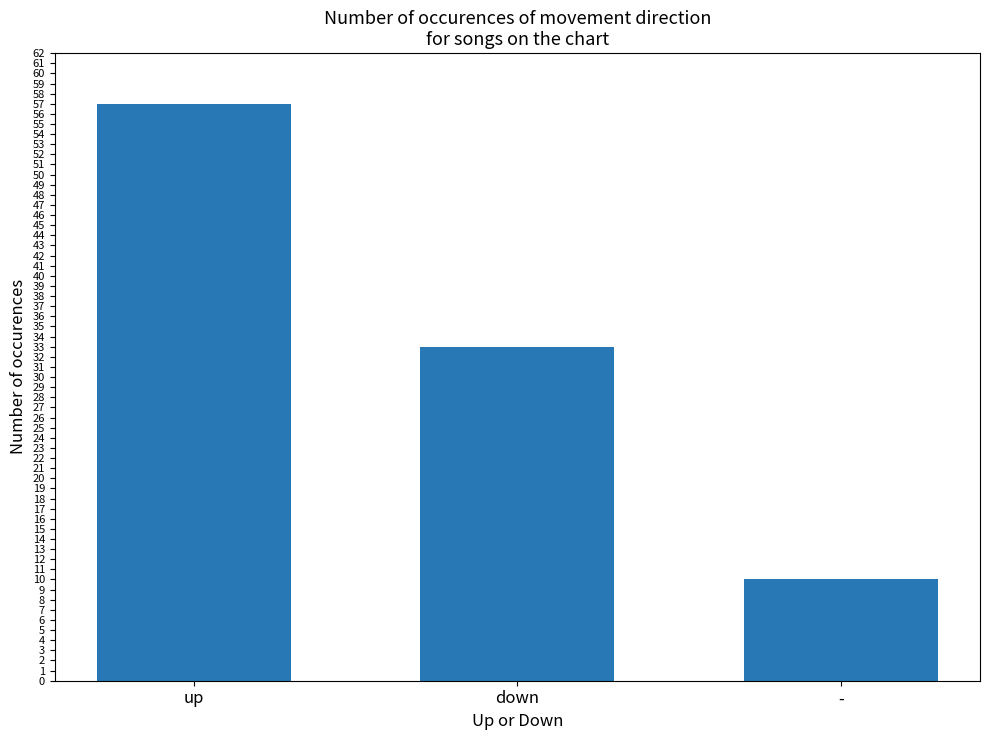

Rank the categories by value from lowest to highest.

-, down, up